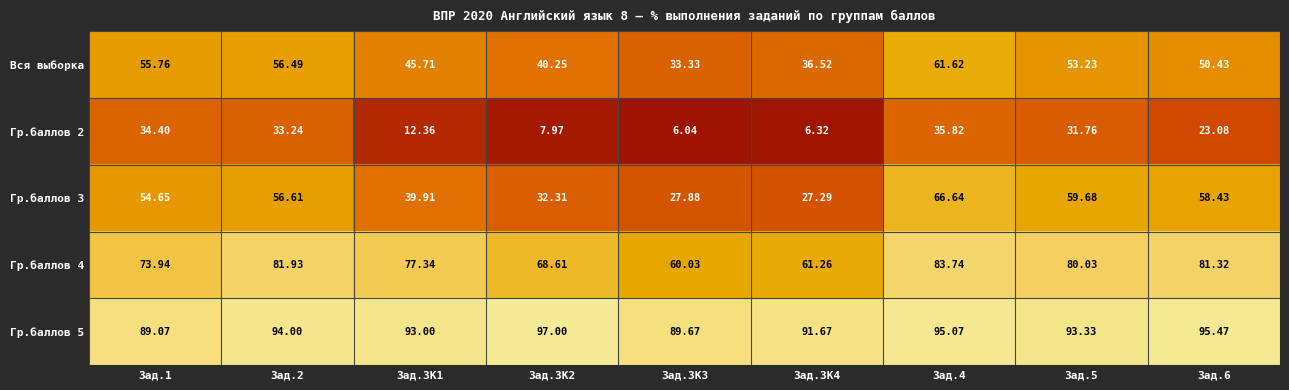

Is the value of Гр.баллов 2 at Зад.3K3 greater than the value of Гр.баллов 4 at Зад.4?

No